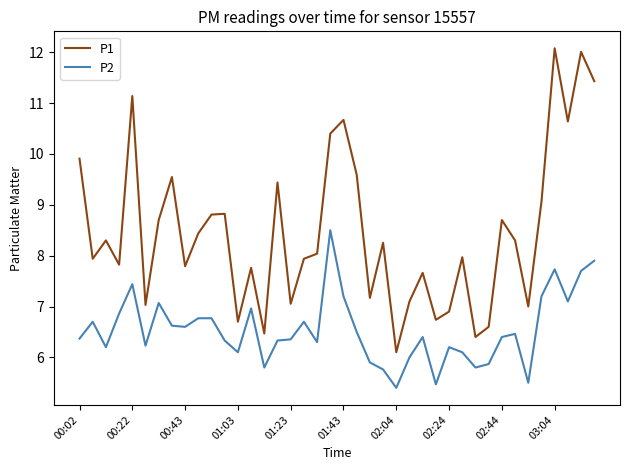

What is the difference between the maximum and minimum values in the P2 series?

3.1